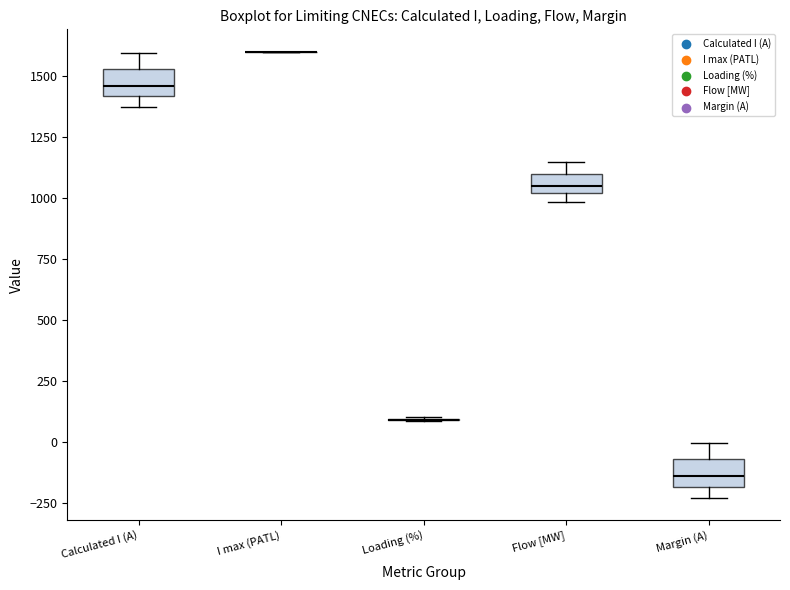

Reading left to right, transcribe this box plot: for each box, give where its median line is, the range the box spans, and where its two whiskers end, as read against the y-axis. The values are not printed on the chart, so give them approximately, as read against the axis.

Calculated I (A): median 1450, box 1400 to 1550, whiskers 1350 to 1600
I max (PATL): box collapsed to a line at 1600, whiskers 1600 to 1600
Loading (%): box collapsed to a line at 100, whiskers 100 to 100
Flow [MW]: median 1050, box 1000 to 1100, whiskers 1000 (just below the box's lower edge) to 1150
Margin (A): median -150, box -200 to -50, whiskers -250 to 0